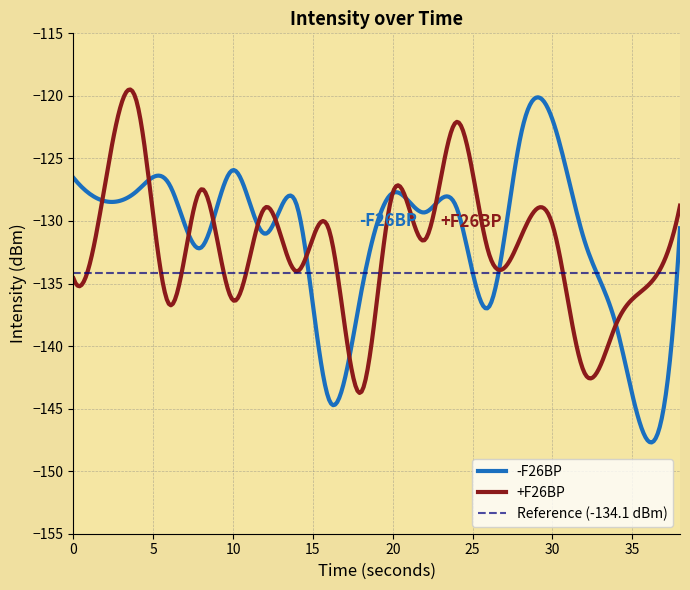

What is the sum of the +F26BP values at 20 and 32?

-269.9